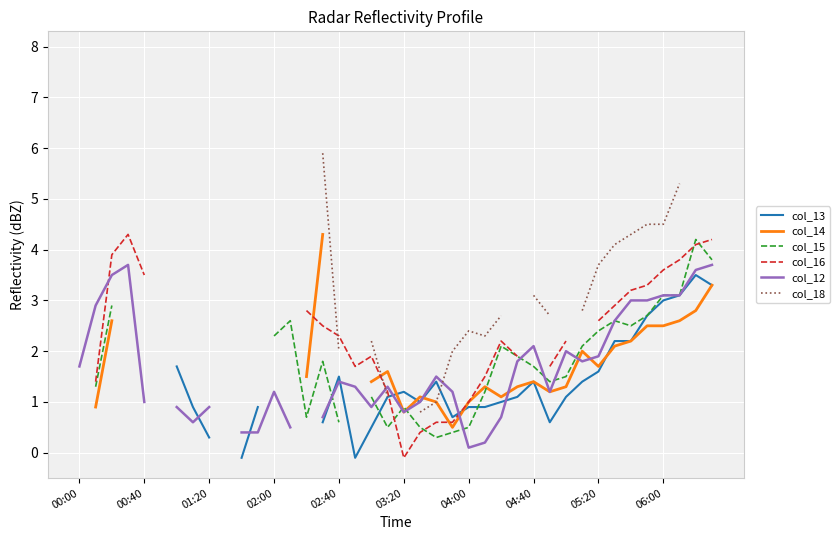

In col_16, how many points are higher than both neighbors (excluding endpoints)?

3